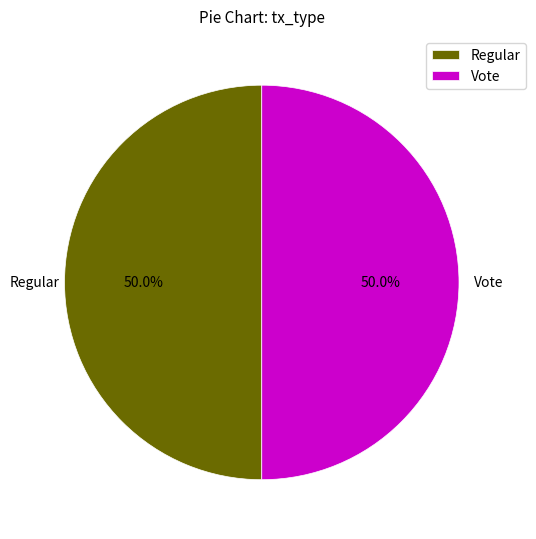

True or false: Regular accounts for 60% of the total.

False